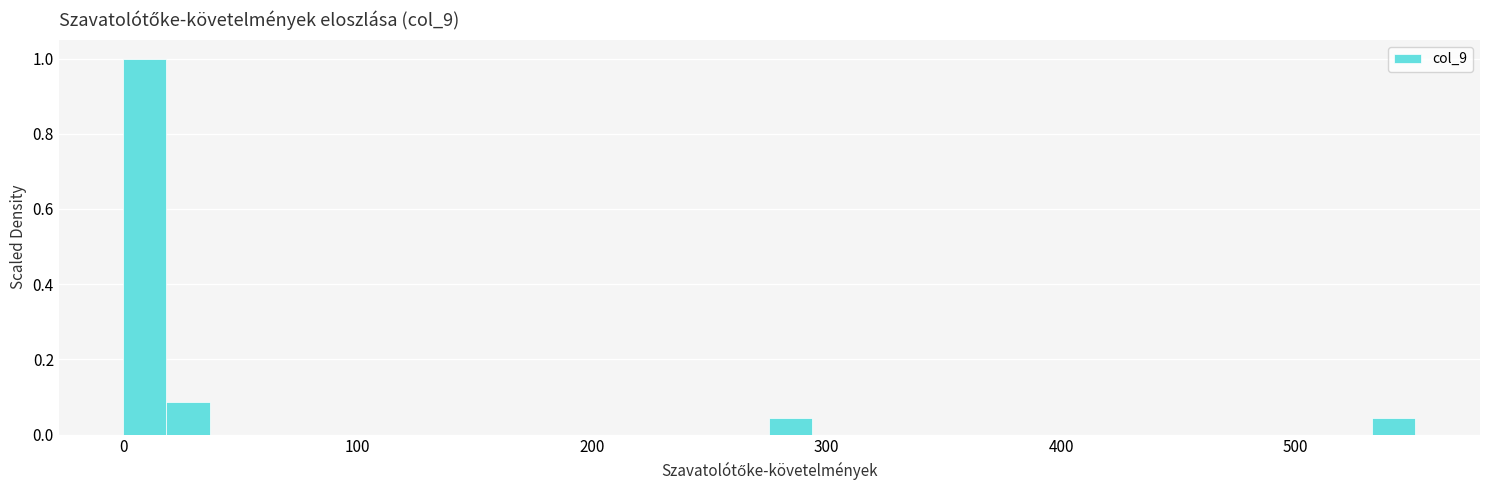

Around what value on the x-axis is the tallest bar? Give the approximate position of its centre, as read against the axis.

10